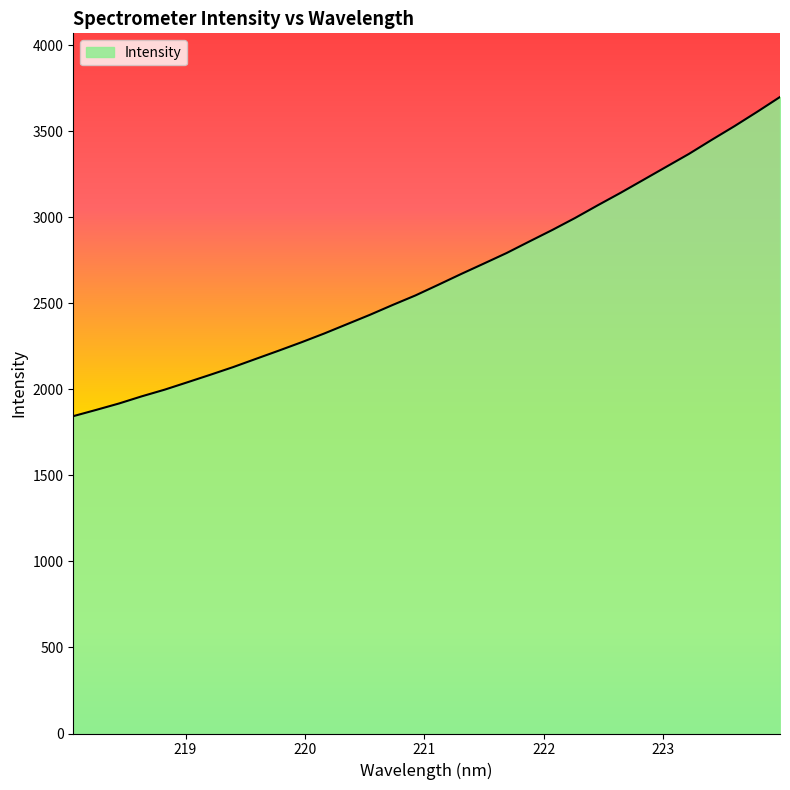

What is the difference between the maximum and minimum values?

1854.5